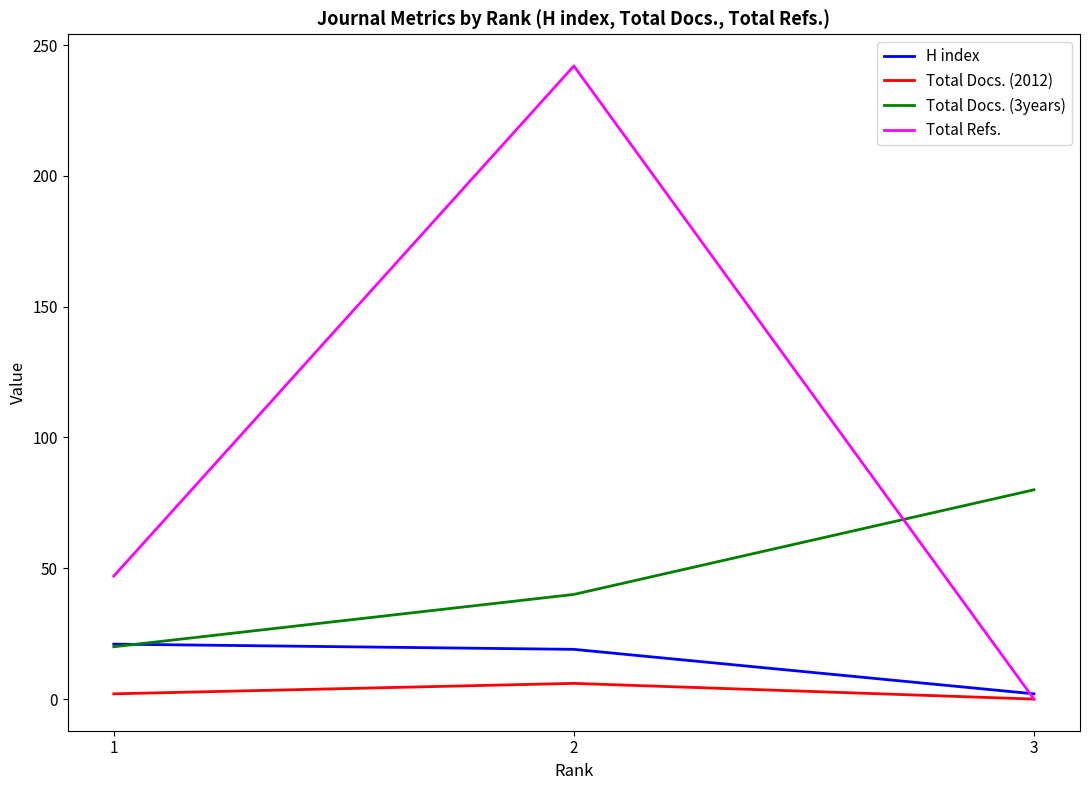

Rank the series by their maximum value, from highest to lowest.

Total Refs., Total Docs. (3years), H index, Total Docs. (2012)